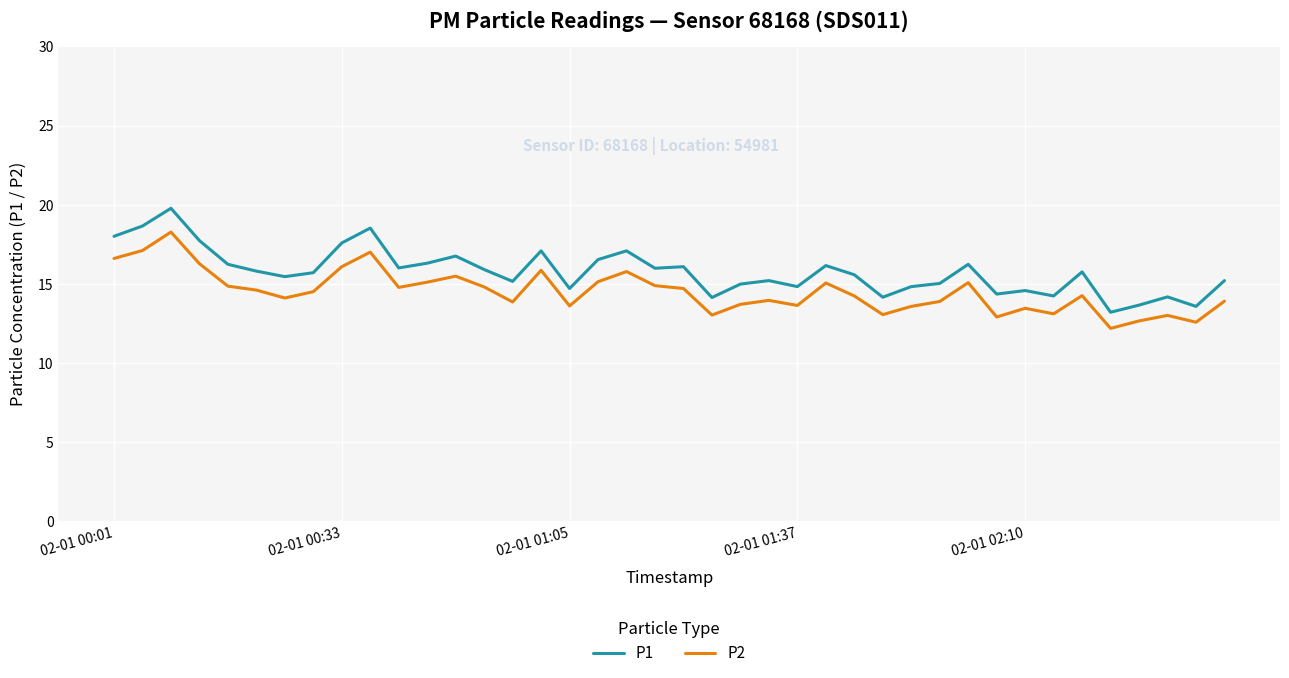

Which series has the largest total across all categories?

P1